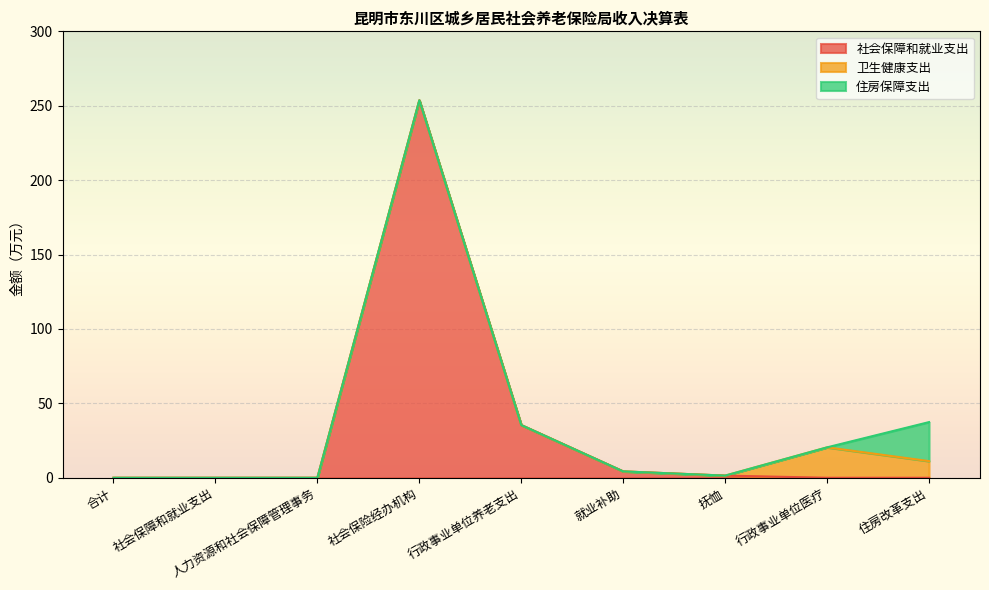

How many interior local peaks does the 卫生健康支出 series have?

1